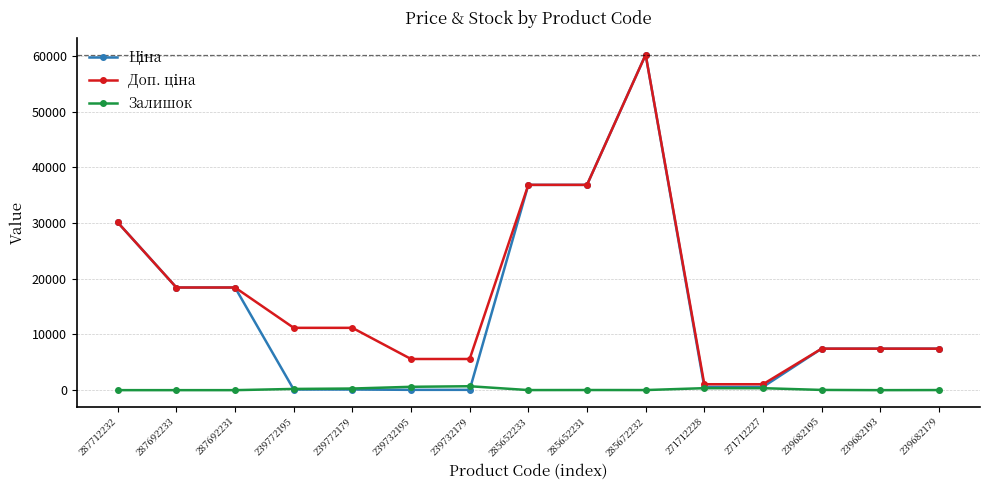

At how many categories does at least one series exceed 26106?

4